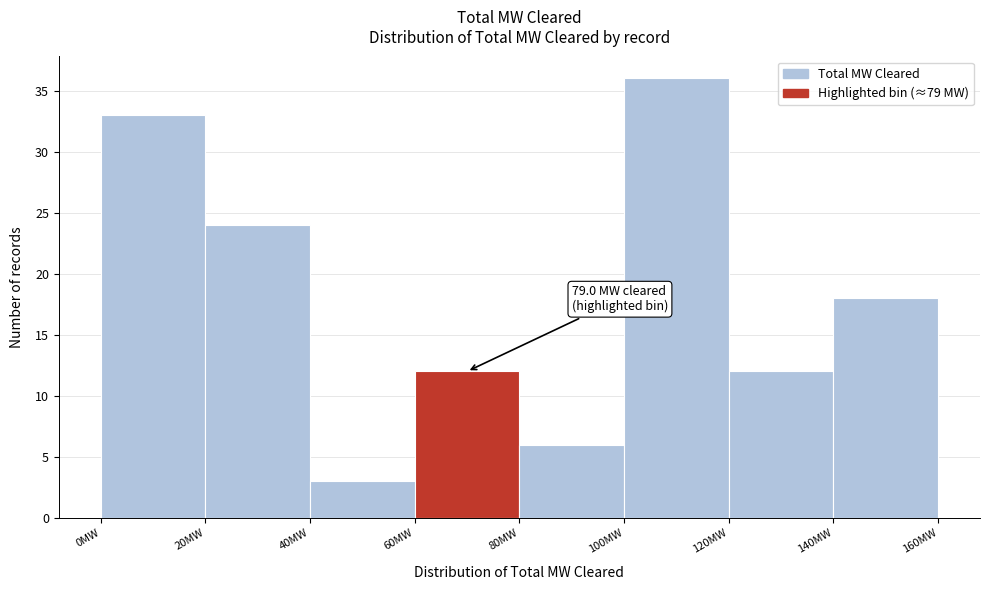

Over which range of the x-axis is the bar tallest?

100 to 120